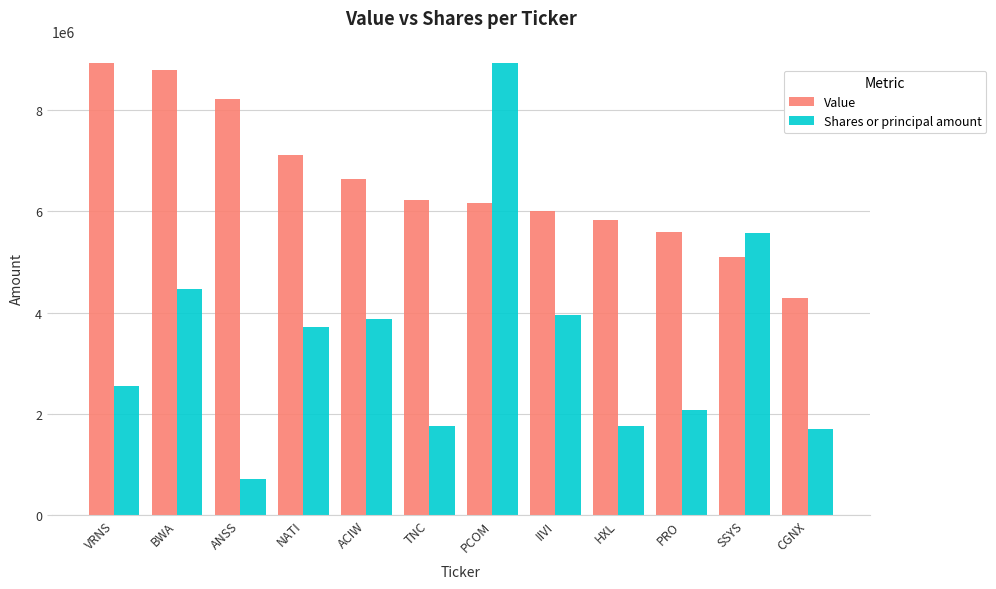

At how many categories does at least one series exceed 7353575?

4